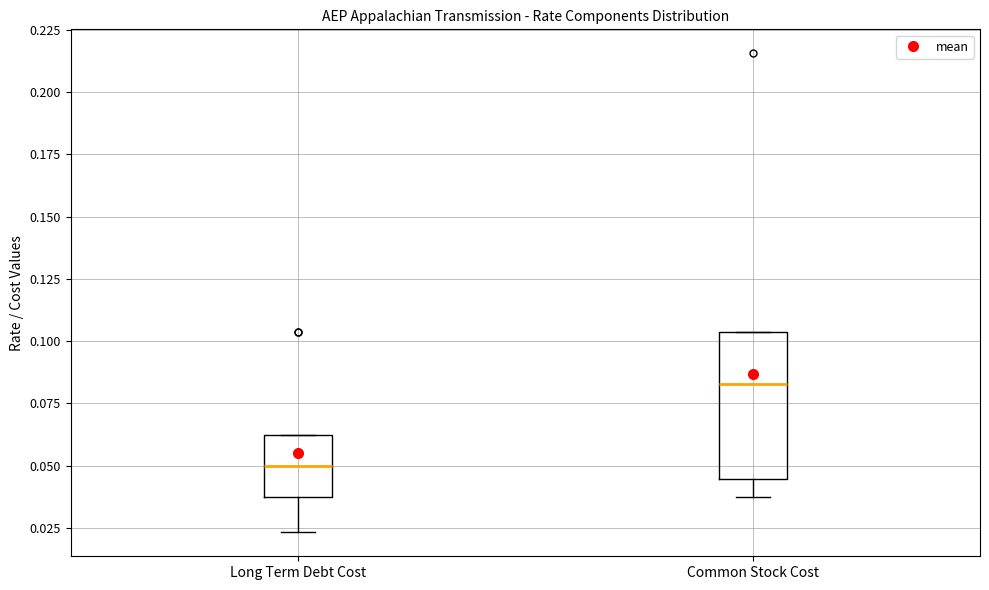

Reading left to right, read every box against the y-axis: the position of its median line, the range the box covers, and the ends of its whiskers. The values are not printed on the chart, so give them approximately, as read against the axis.

Long Term Debt Cost: median 0.050, box 0.035 to 0.060, whiskers 0.025 to 0.060
Common Stock Cost: median 0.085, box 0.045 to 0.105, whiskers 0.035 to 0.105